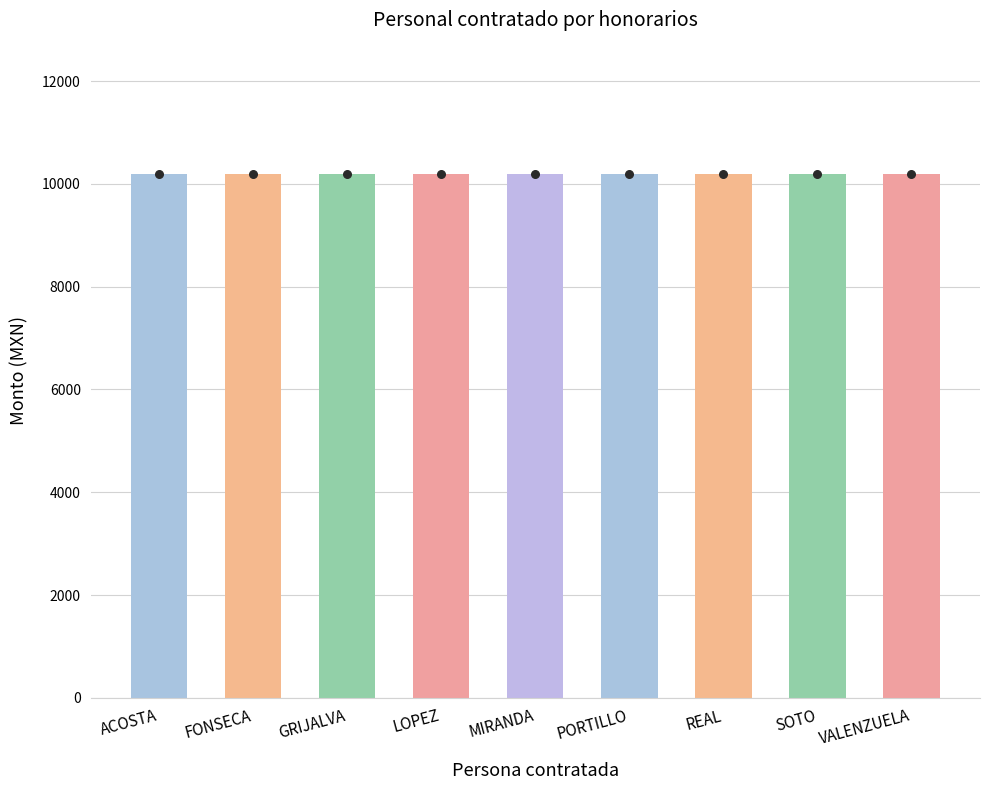

Which series contains the lowest Y value?

Monto total a pagar